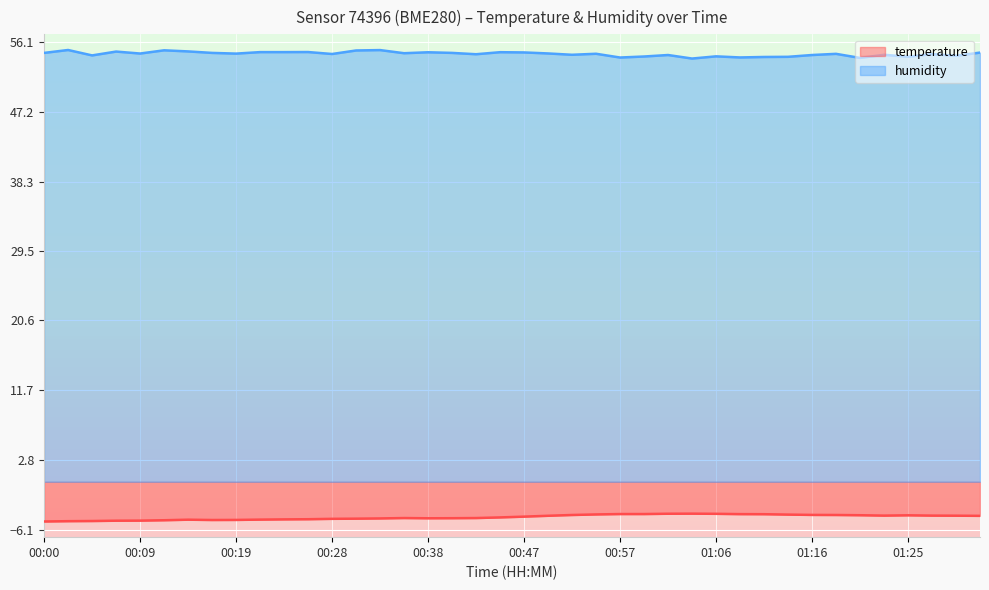

True or false: temperature and humidity intersect in this chart.

False